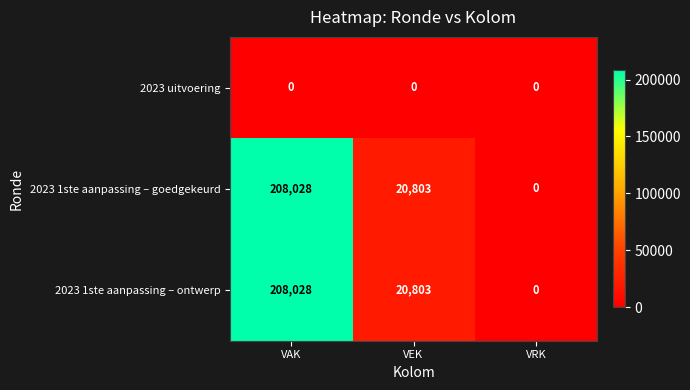

At how many categories does at least one series exceed 140710?

1